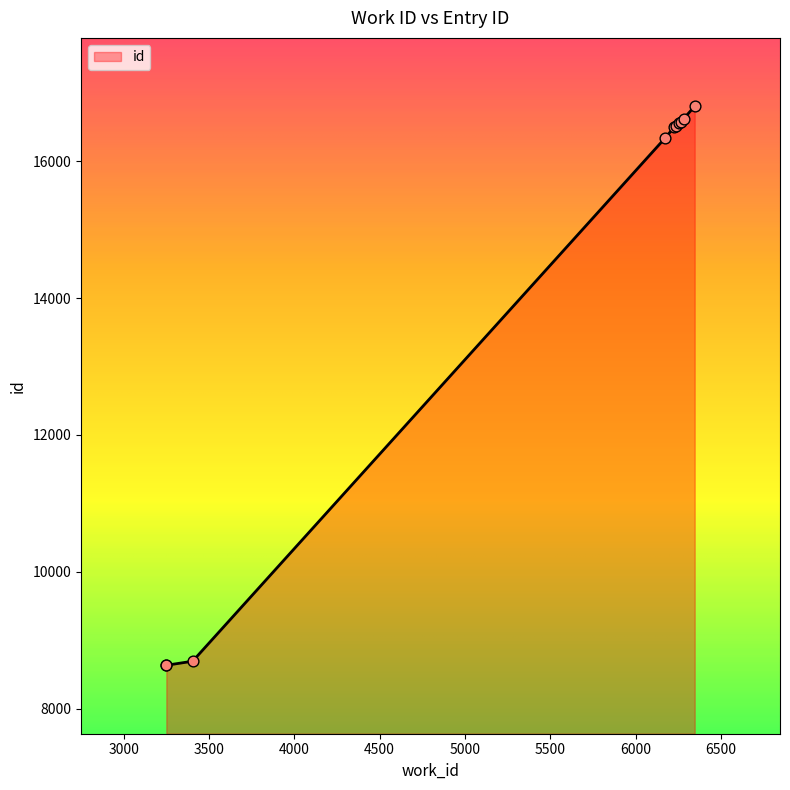

What is the change in value from 6227 to 6265?

+69